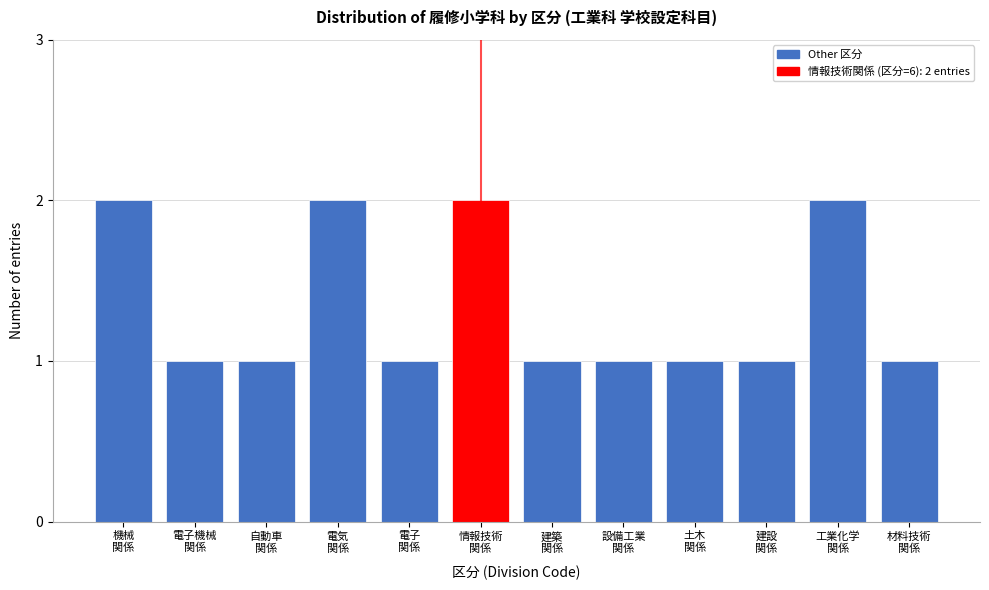

Reading left to right, list all the values displayed in this chart.

2	1	1	2	1	2	1	1	1	1	2	1